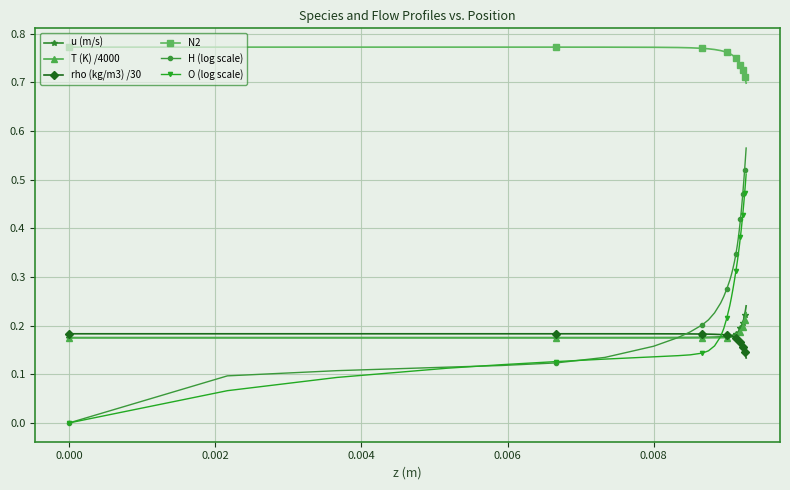

How many lines are shown in the chart?

6